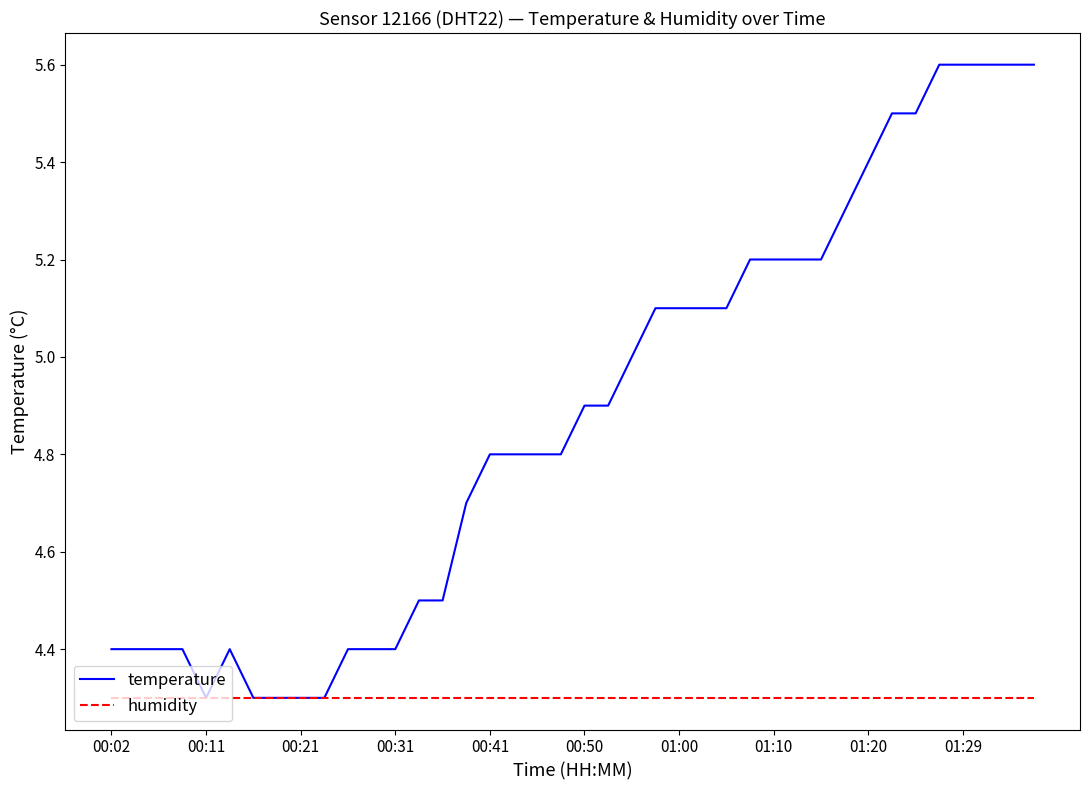

Rank the series by their maximum value, from lowest to highest.

humidity, temperature